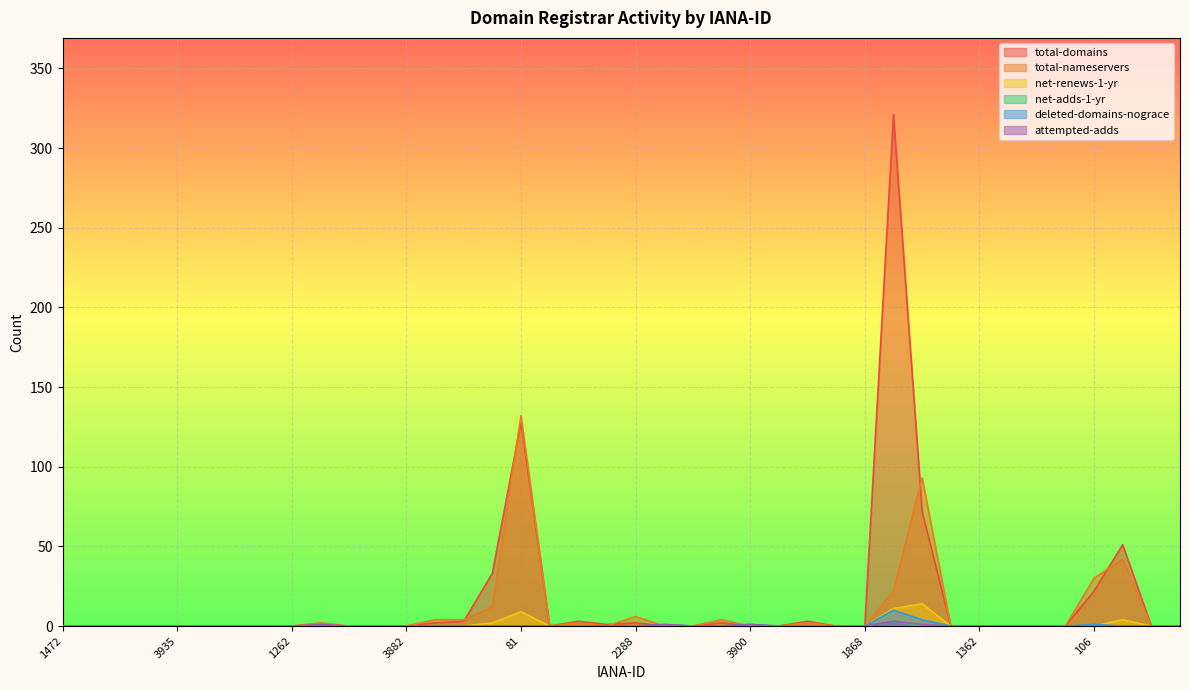

True or false: attempted-adds has a value of 0 at 3976.

True